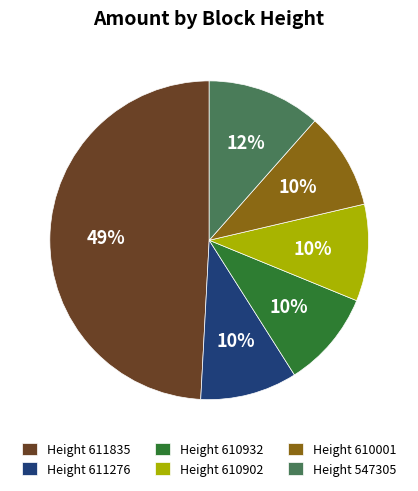

Is there any slice that represents more than half of the pie?

No